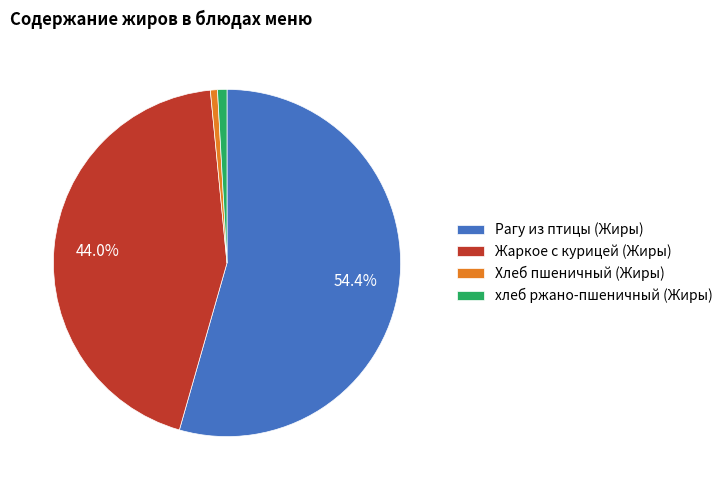

Count the number of slices in the pie.

4